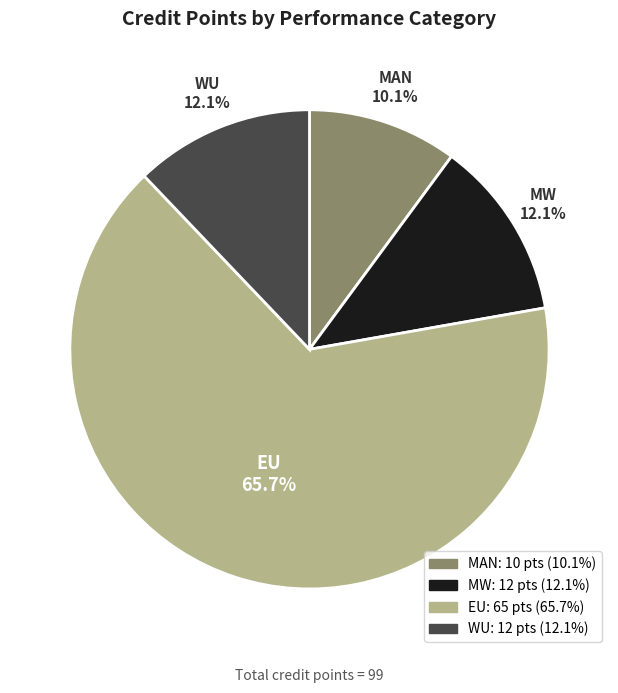

Which slice is the largest?

EU